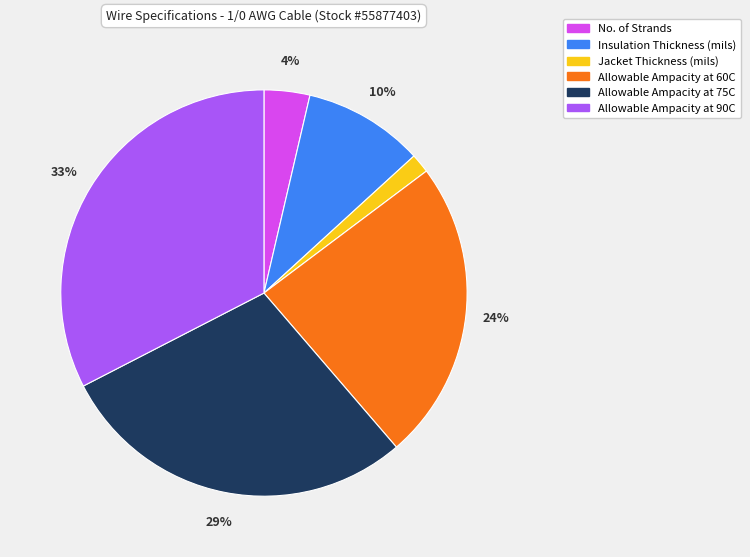

To the nearest percent, what is the average slice percentage?

17%